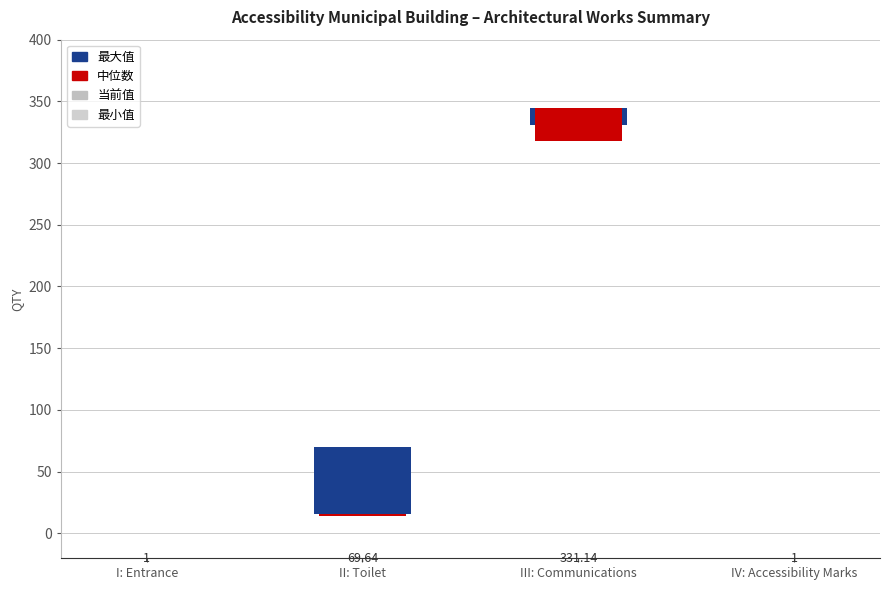

Which series has the widest spread of values?

最大值